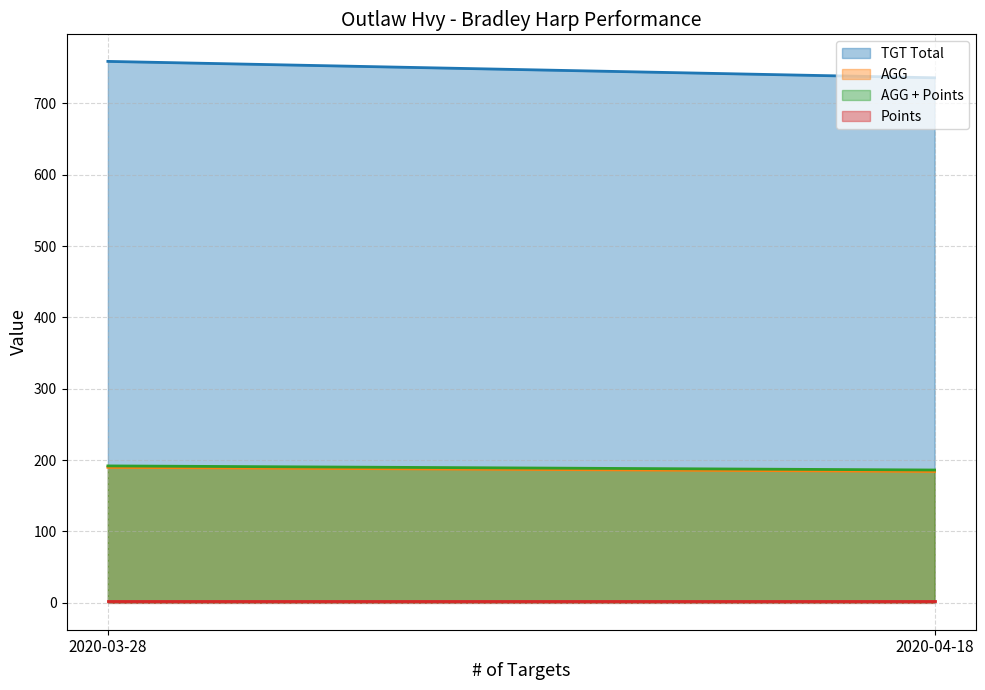

What are all the series names shown in the legend?

TGT Total, AGG, AGG + Points, Points